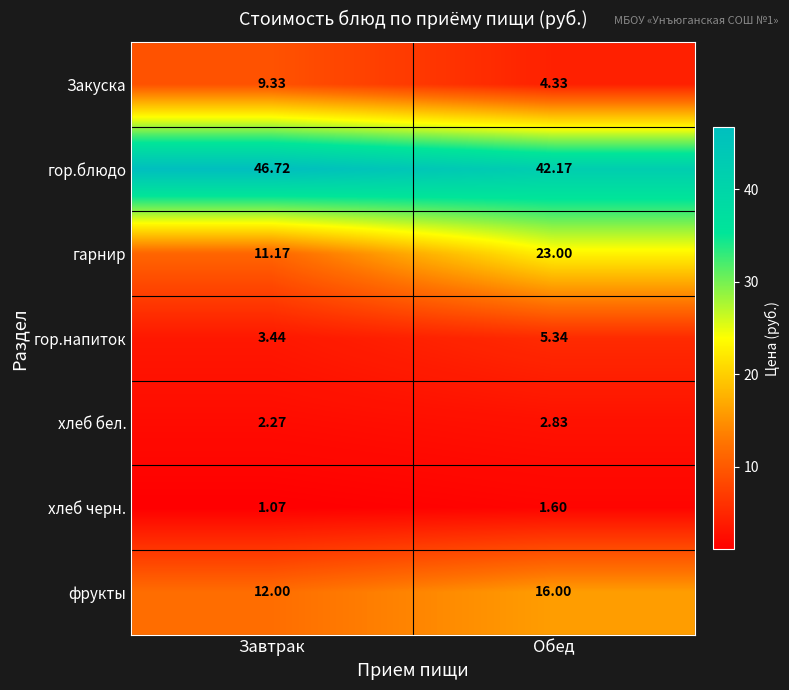

At which label is хлеб бел. closest to 2?

Завтрак